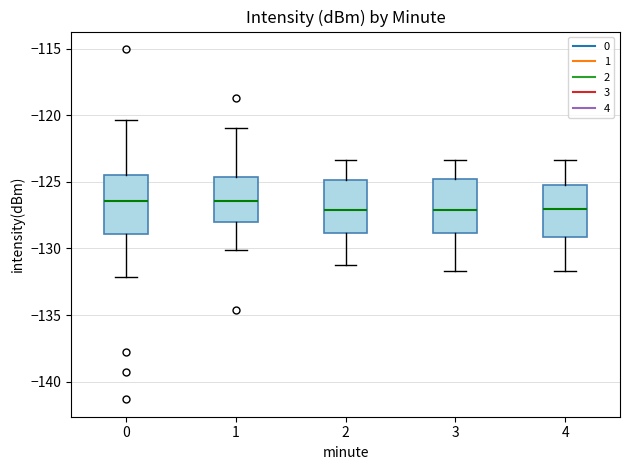

Reading left to right, read every box against the y-axis: the position of its median line, the range the box covers, and the ends of its whiskers. The values are not printed on the chart, so give them approximately, as read against the axis.

0: median -126.5, box -129.0 to -124.5, whiskers -132.0 to -120.5
1: median -126.5, box -128.0 to -124.5, whiskers -130.0 to -121.0
2: median -127.0, box -129.0 to -125.0, whiskers -131.0 to -123.5
3: median -127.0, box -129.0 to -125.0, whiskers -131.5 to -123.5
4: median -127.0, box -129.0 to -125.5, whiskers -131.5 to -123.5